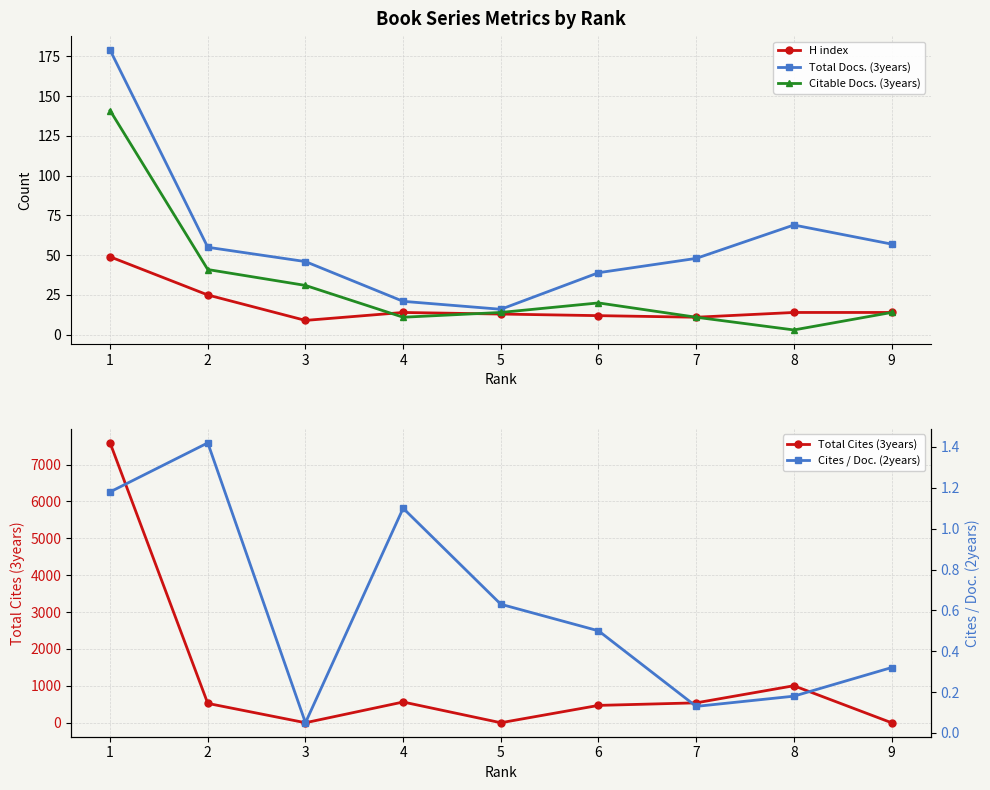

Reading left to right, extract all data points from this chart.

H index: 49.0	25.0	9.0	14.0	13.0	12.0	11.0	14.0	14.0
Total Docs. (3years): 179.0	55.0	46.0	21.0	16.0	39.0	48.0	69.0	57.0
Citable Docs. (3years): 141.0	41.0	31.0	11.0	14.0	20.0	11.0	3.0	14.0
Total Cites (3years): 7588.0	524.0	0.0	562.0	0.0	470.0	539.0	1003.0	0.0
Cites / Doc. (2years): 1.2	1.4	0.1	1.1	0.6	0.5	0.1	0.2	0.3